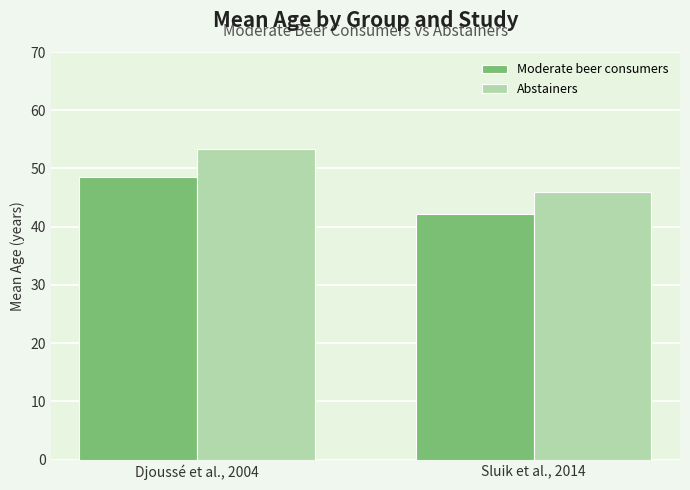

How many bars are there in total?

4